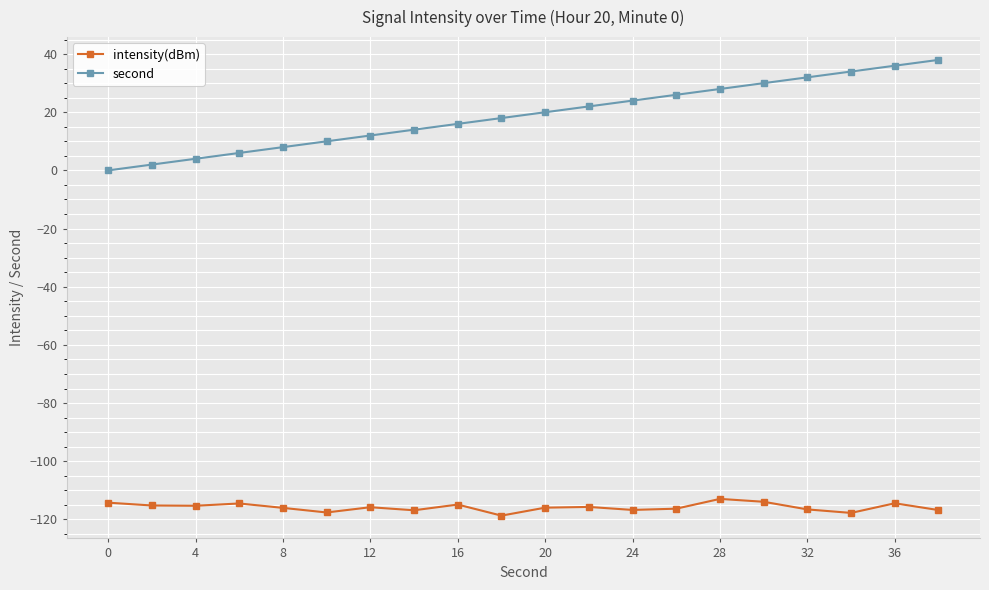

Which series has the largest total across all categories?

second